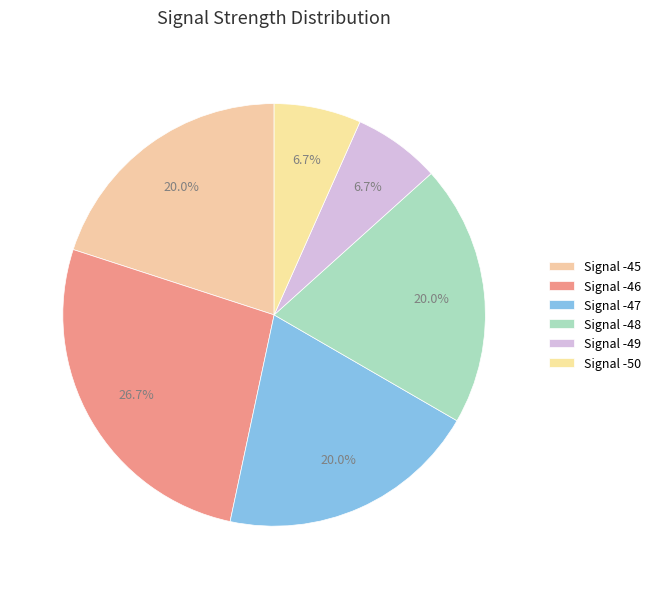

How many segments does this pie chart have?

6